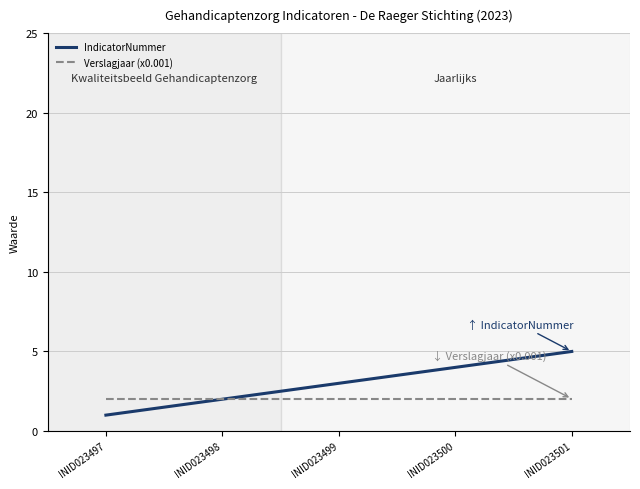

What is the smallest value displayed?

1.0